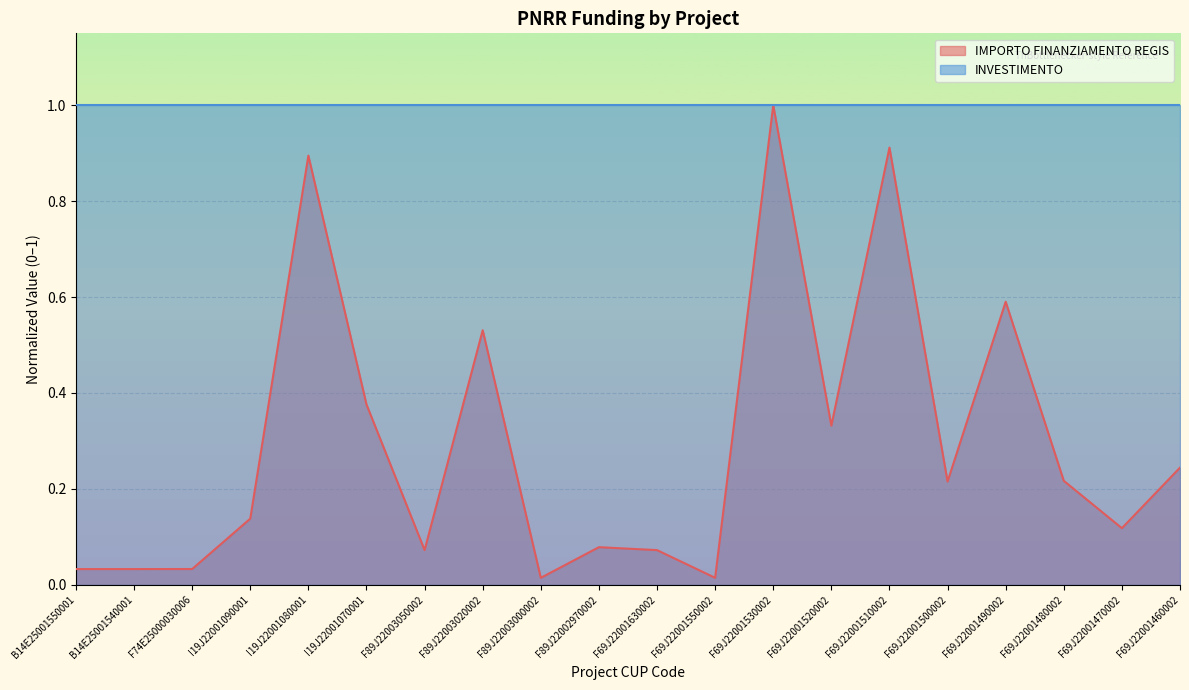

What is the difference between the maximum and minimum values?

1.0